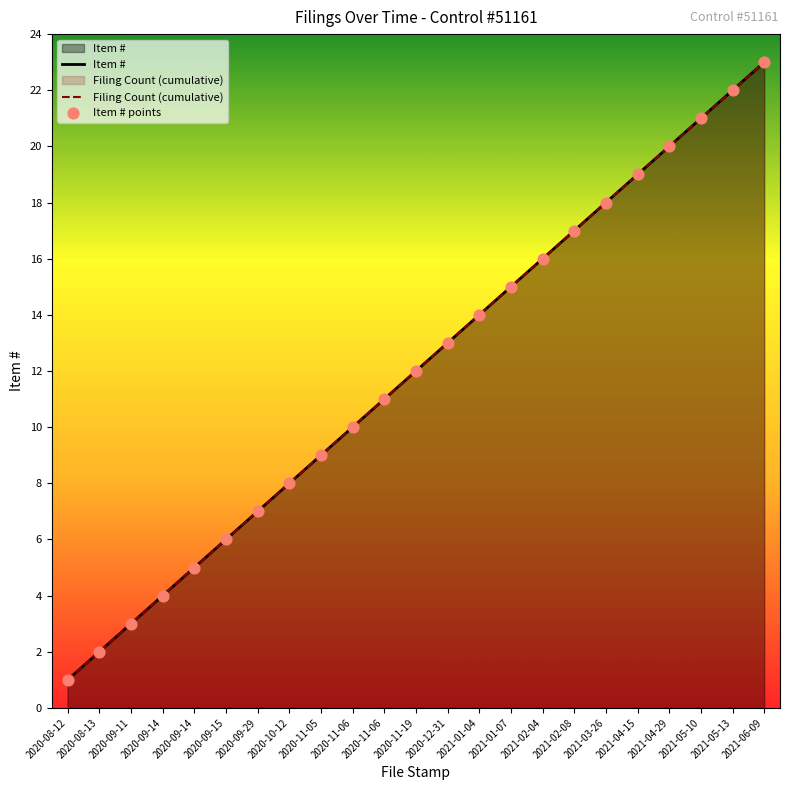

Which series reaches the maximum Y coordinate?

Item #